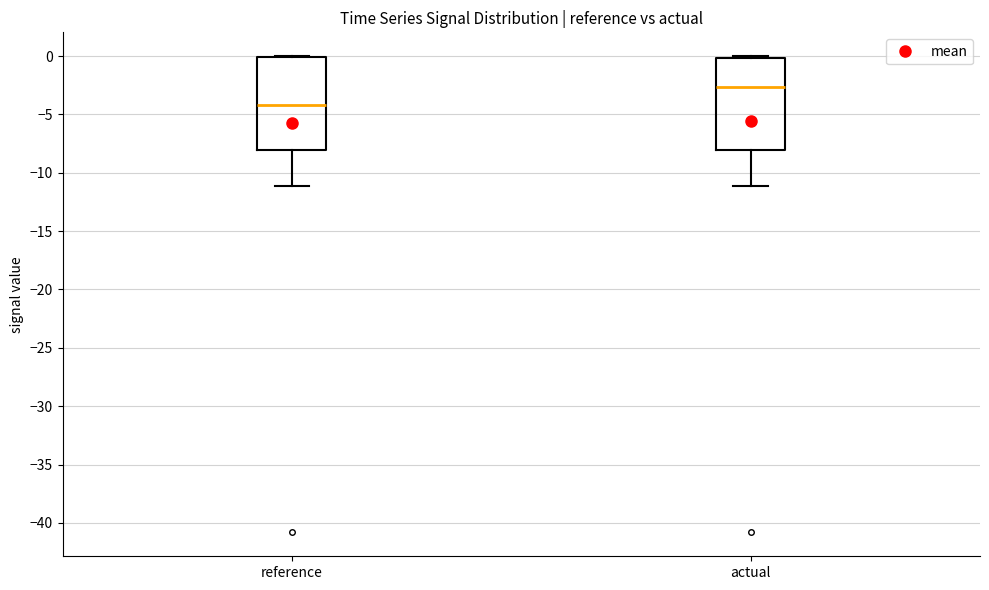

Reading left to right, transcribe this box plot: for each box, give where its median line is, the range the box spans, and where its two whiskers end, as read against the y-axis. The values are not printed on the chart, so give them approximately, as read against the axis.

reference: median -4.0, box -8.0 to 0.0, whiskers -11.0 to 0.0
actual: median -2.5, box -8.0 to 0.0, whiskers -11.0 to 0.0